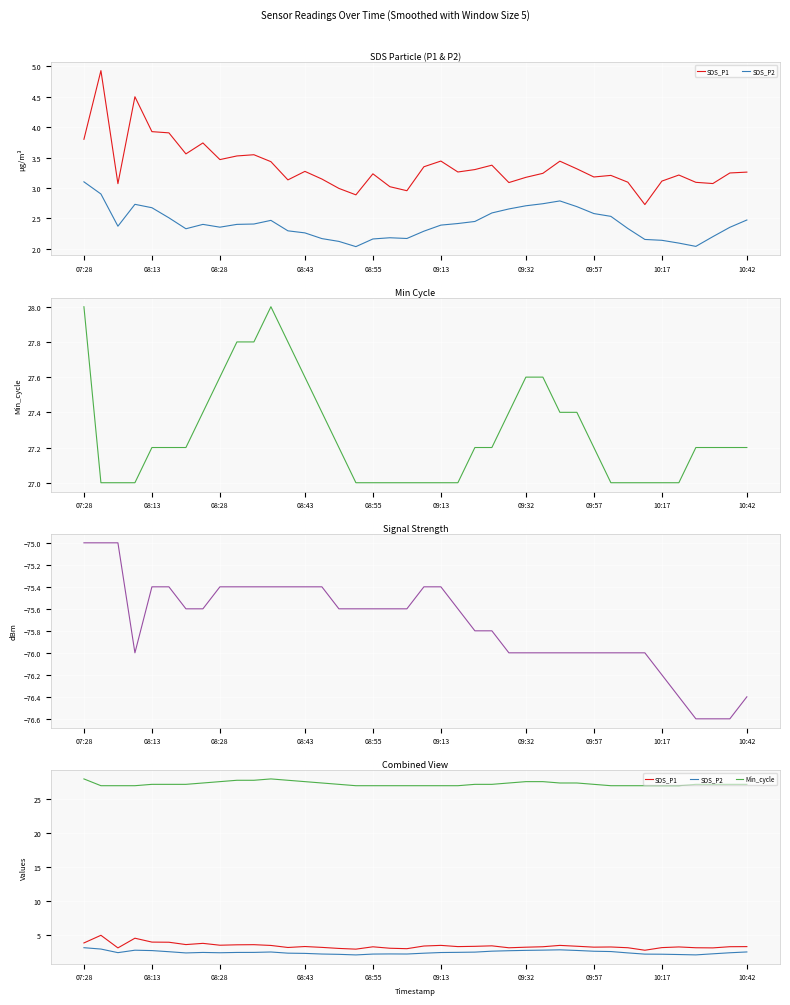

Between 08:28 and 34, which is larger?

34